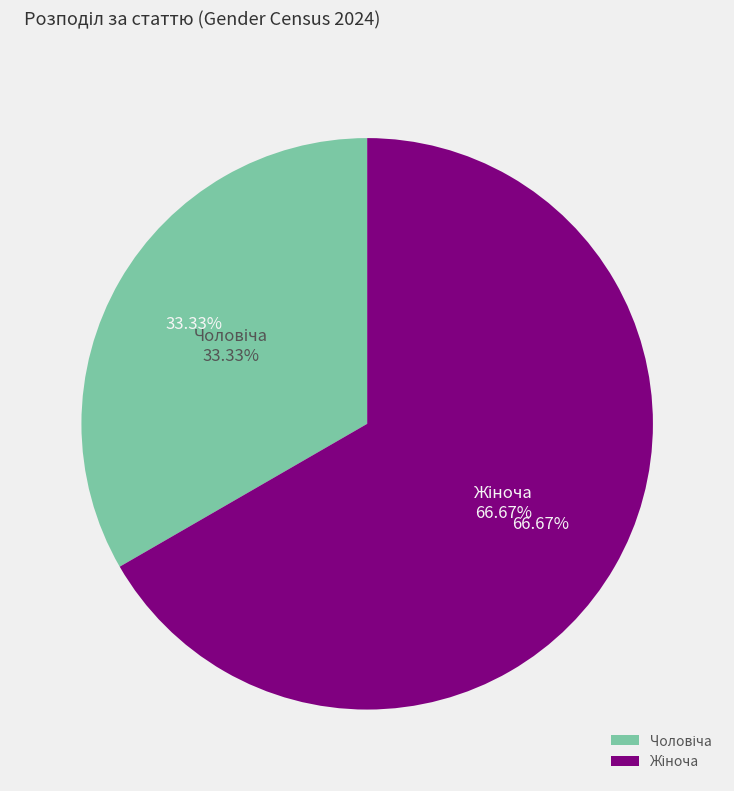

What percentage is the Чоловіча slice, to the nearest percent?

33%